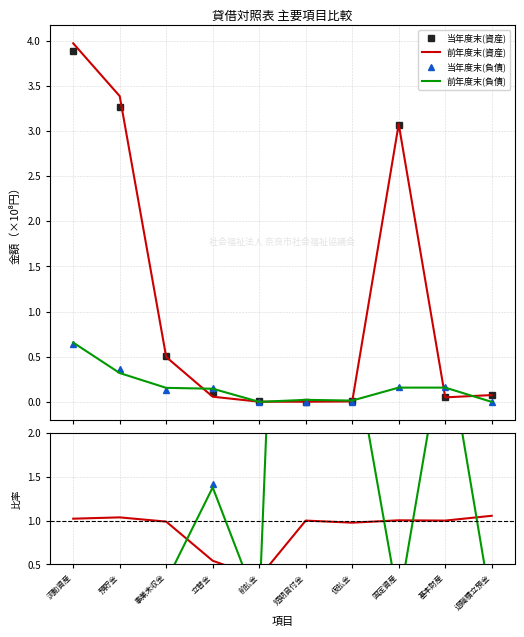

What is the label of the 2nd point from the right?

基本財産